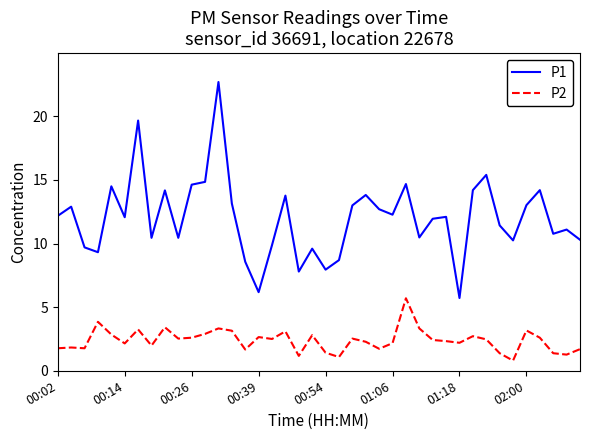

Which series has the widest spread of values?

P1